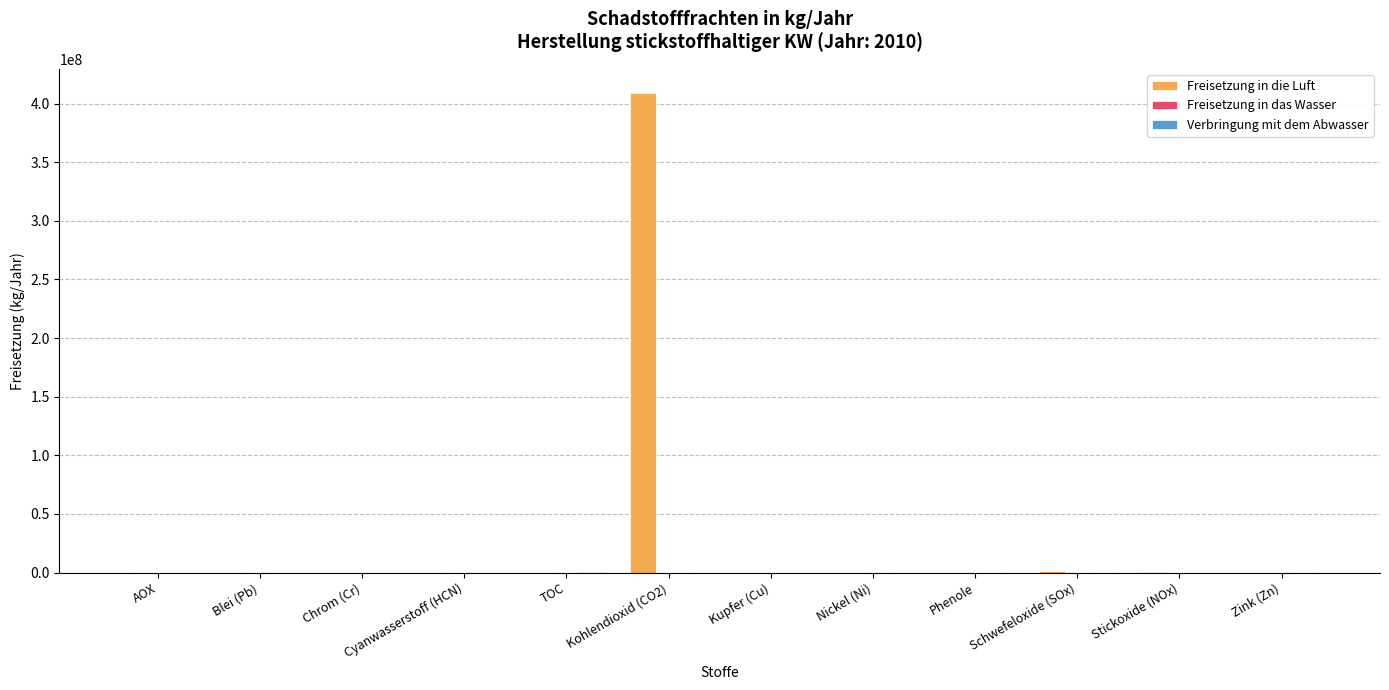

Is it true that Freisetzung in die Luft equals 0 at Blei (Pb)?

True